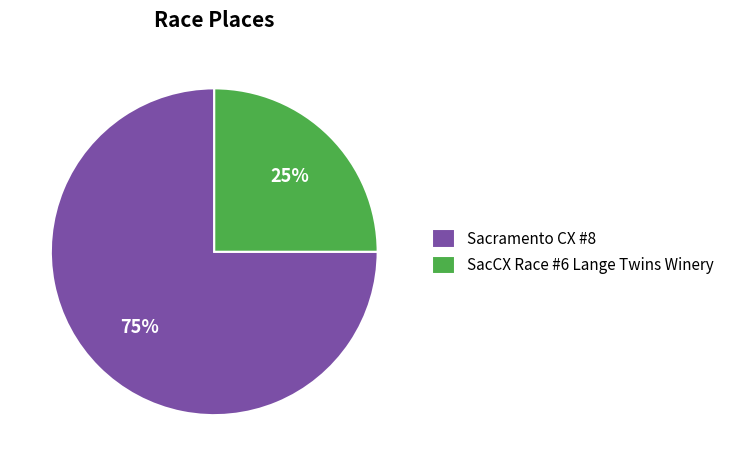

Which category has the smallest portion of the pie?

SacCX Race #6 Lange Twins Winery